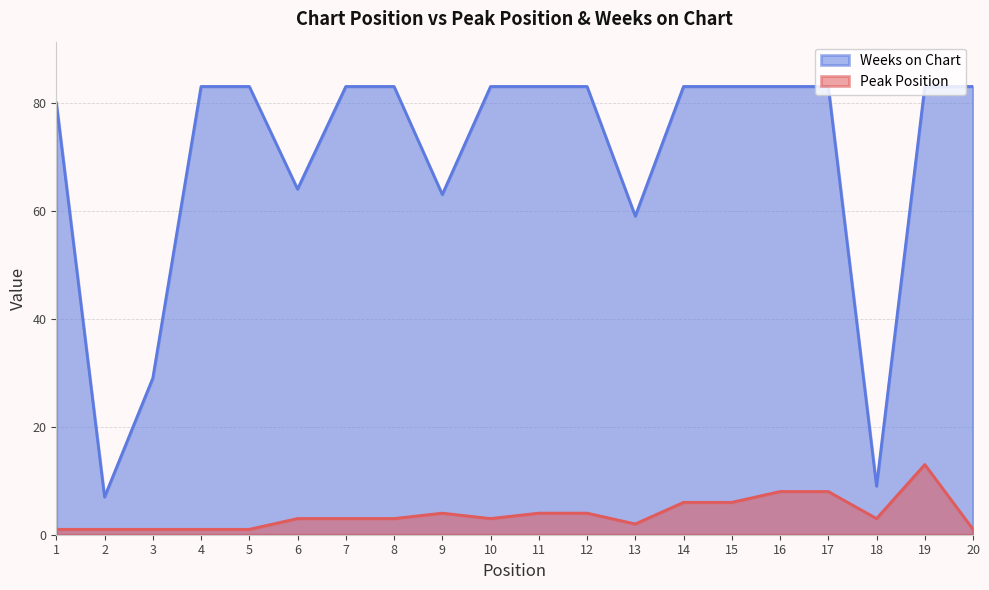

At how many categories does at least one series exceed 38?

17